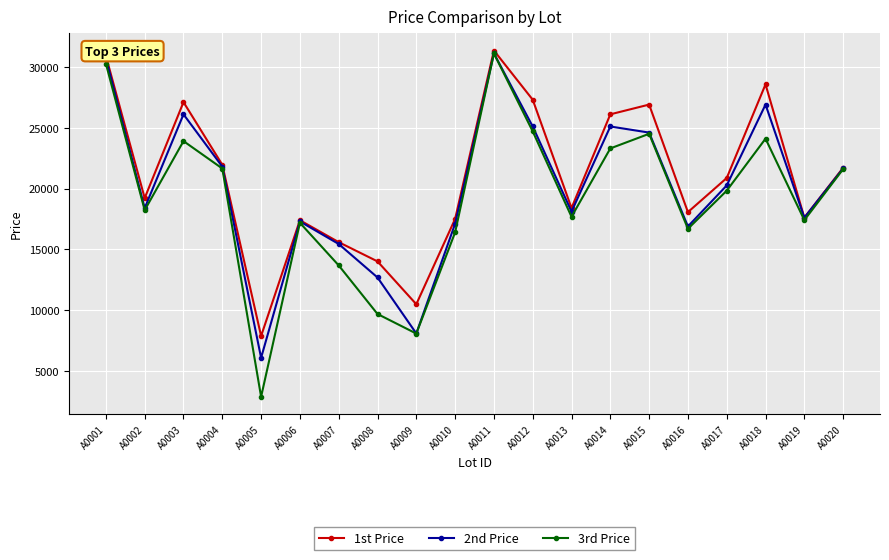

The value of 2nd Price at A0010 is 10363. True or false?

False